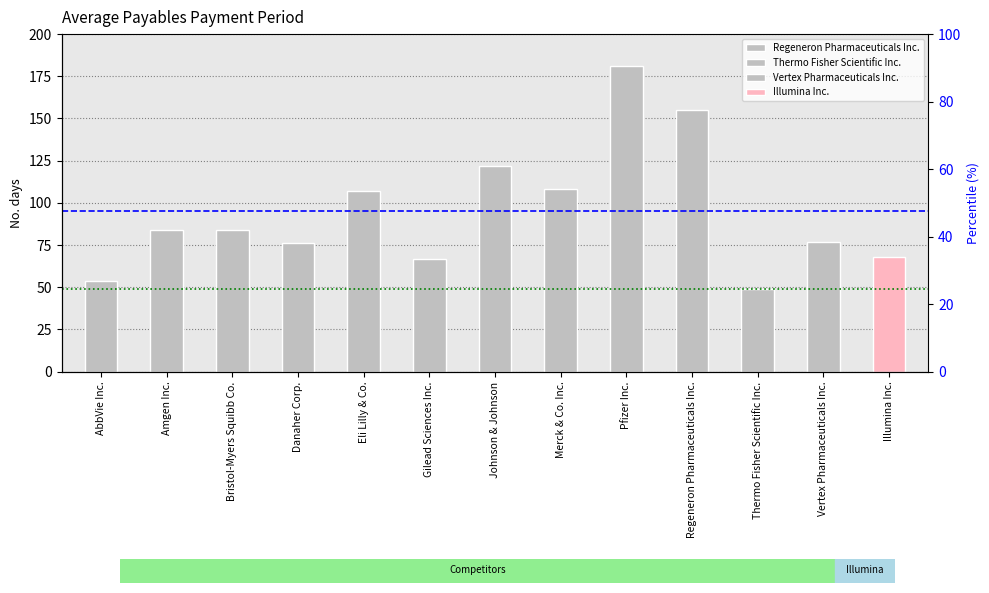

How many categories are shown in the chart?

2